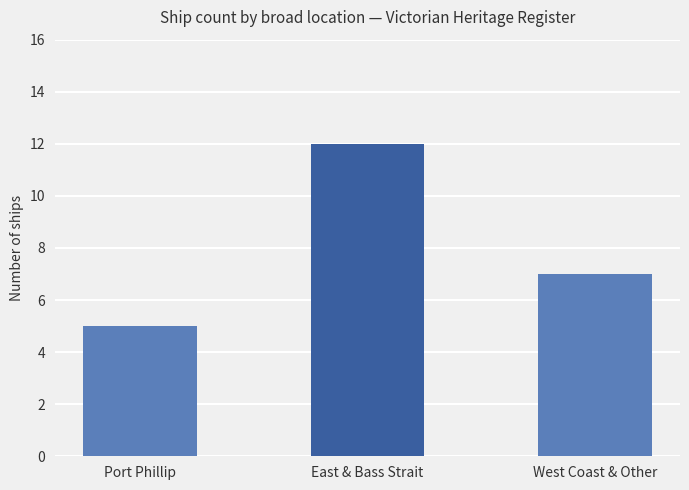

Is it true that the value at Port Phillip is 5?

True